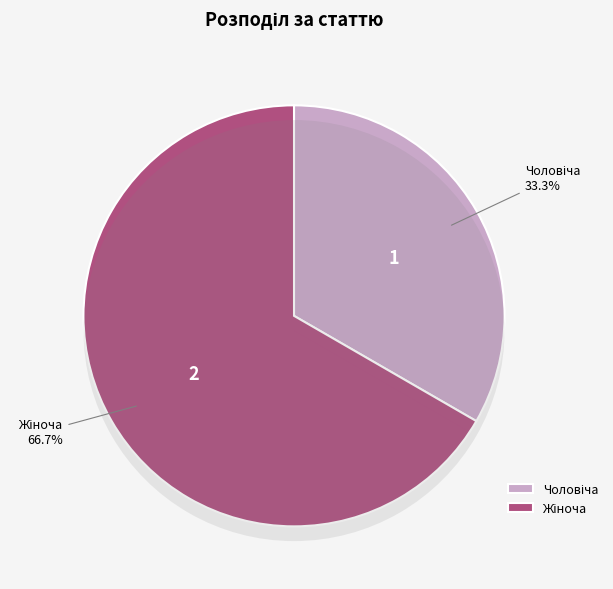

Which slice is the smallest?

Чоловіча